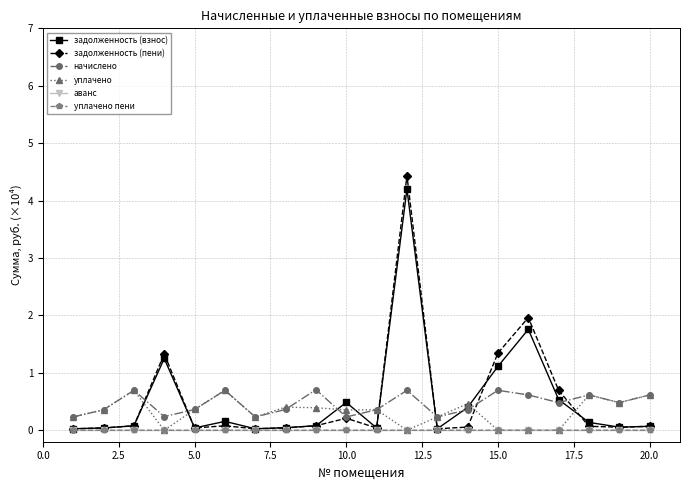

At how many categories does at least one series exceed 1?

4